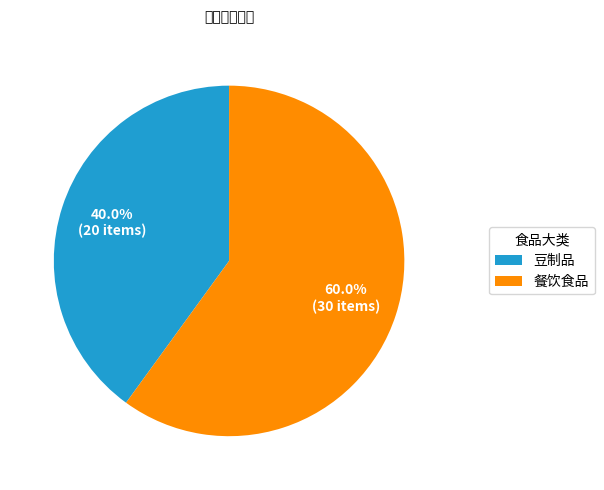

What percentage is the 餐饮食品 slice, to the nearest percent?

60%